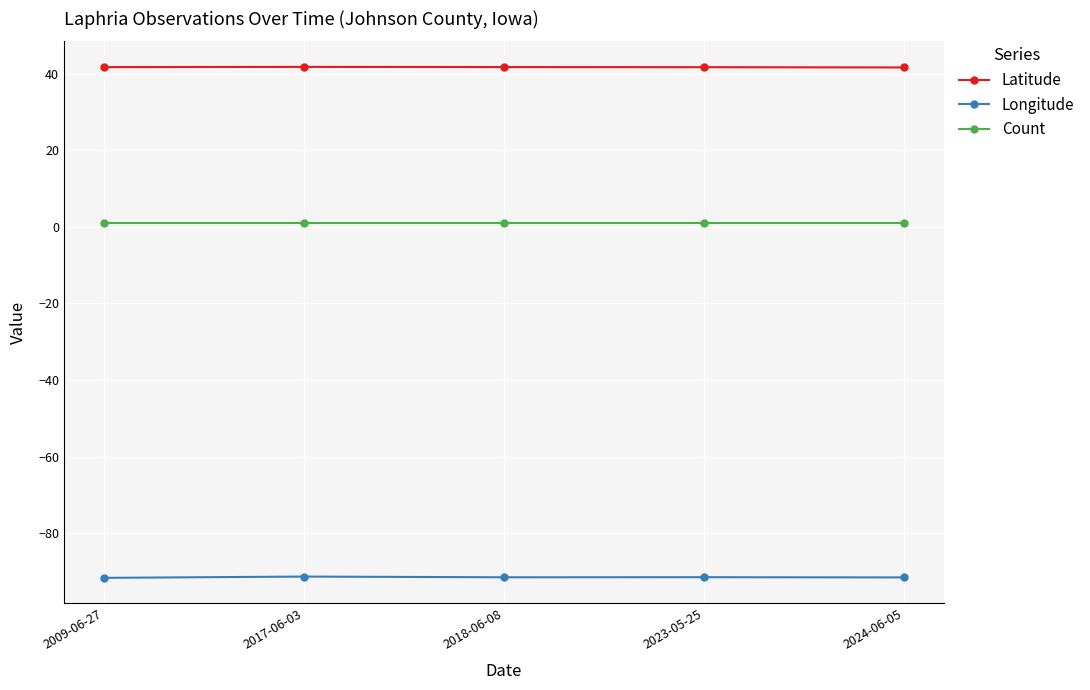

True or false: Count and Latitude cross at least once.

False